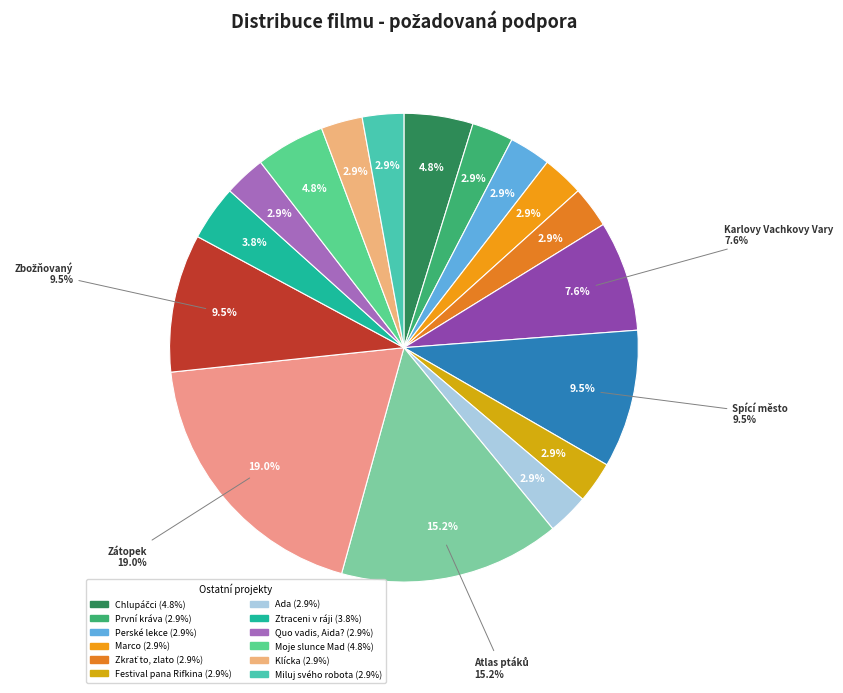

The Ada slice represents 8% of the pie. True or false?

False